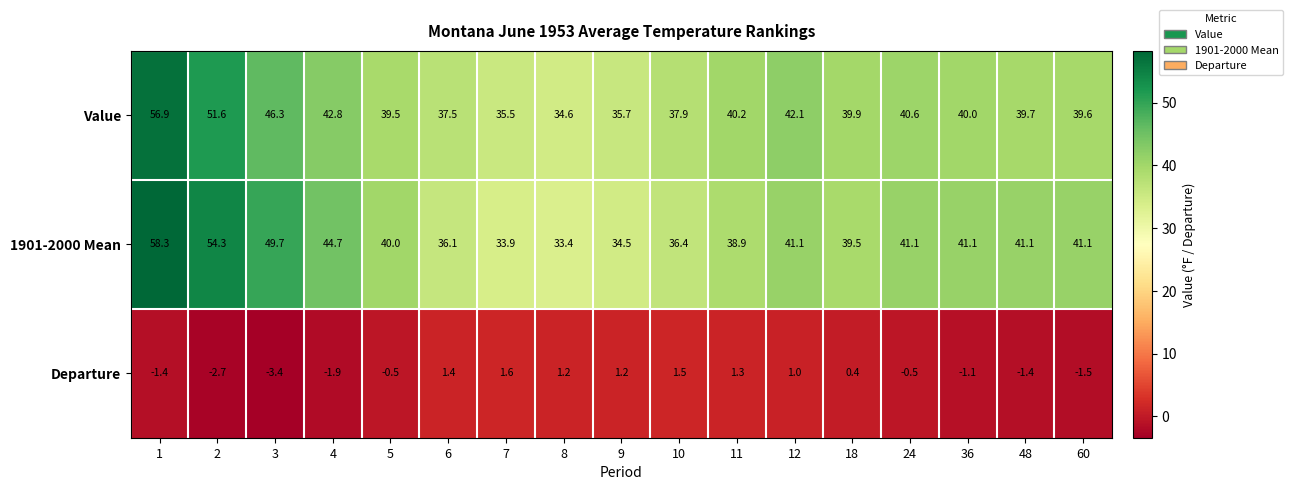

What is the difference between the maximum and minimum values in the Value series?

22.3